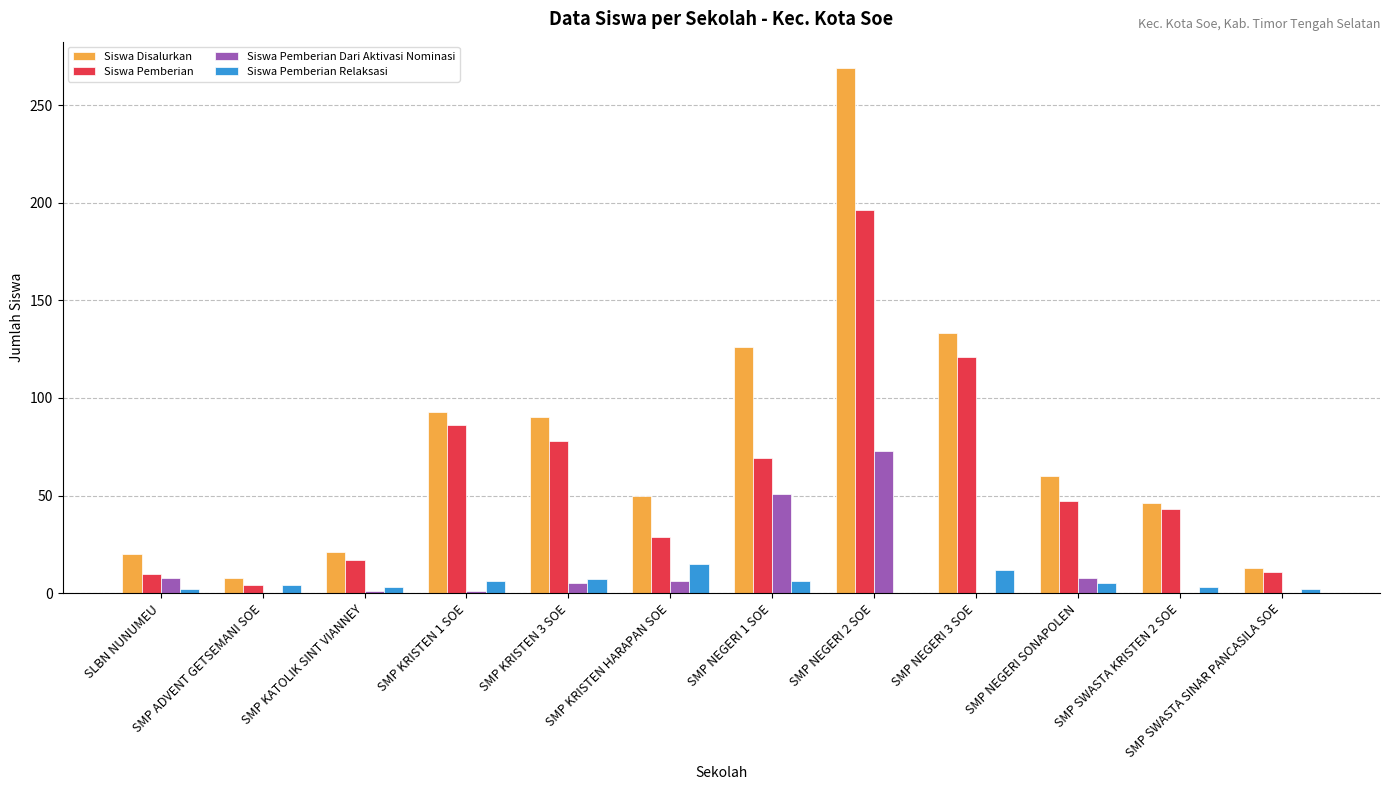

Does the chart contain stacked bars?

No